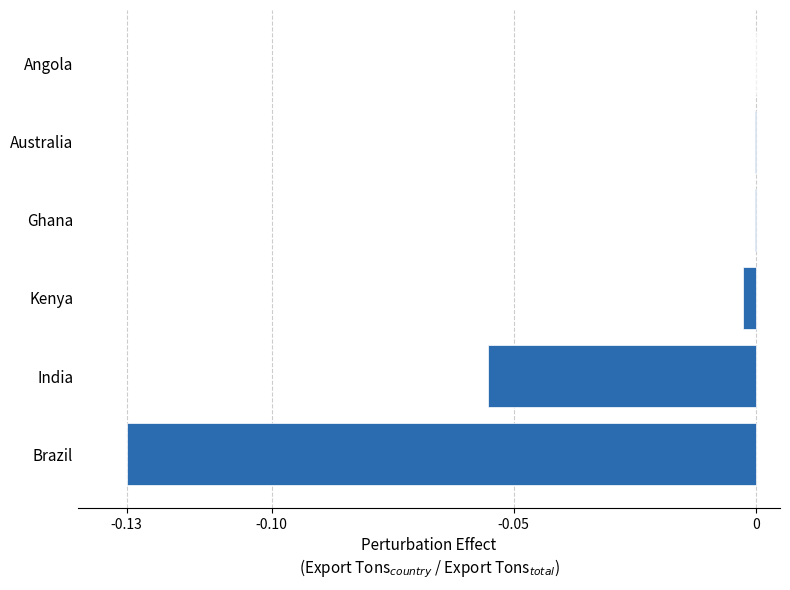

The value at Kenya is -0.0. True or false?

True